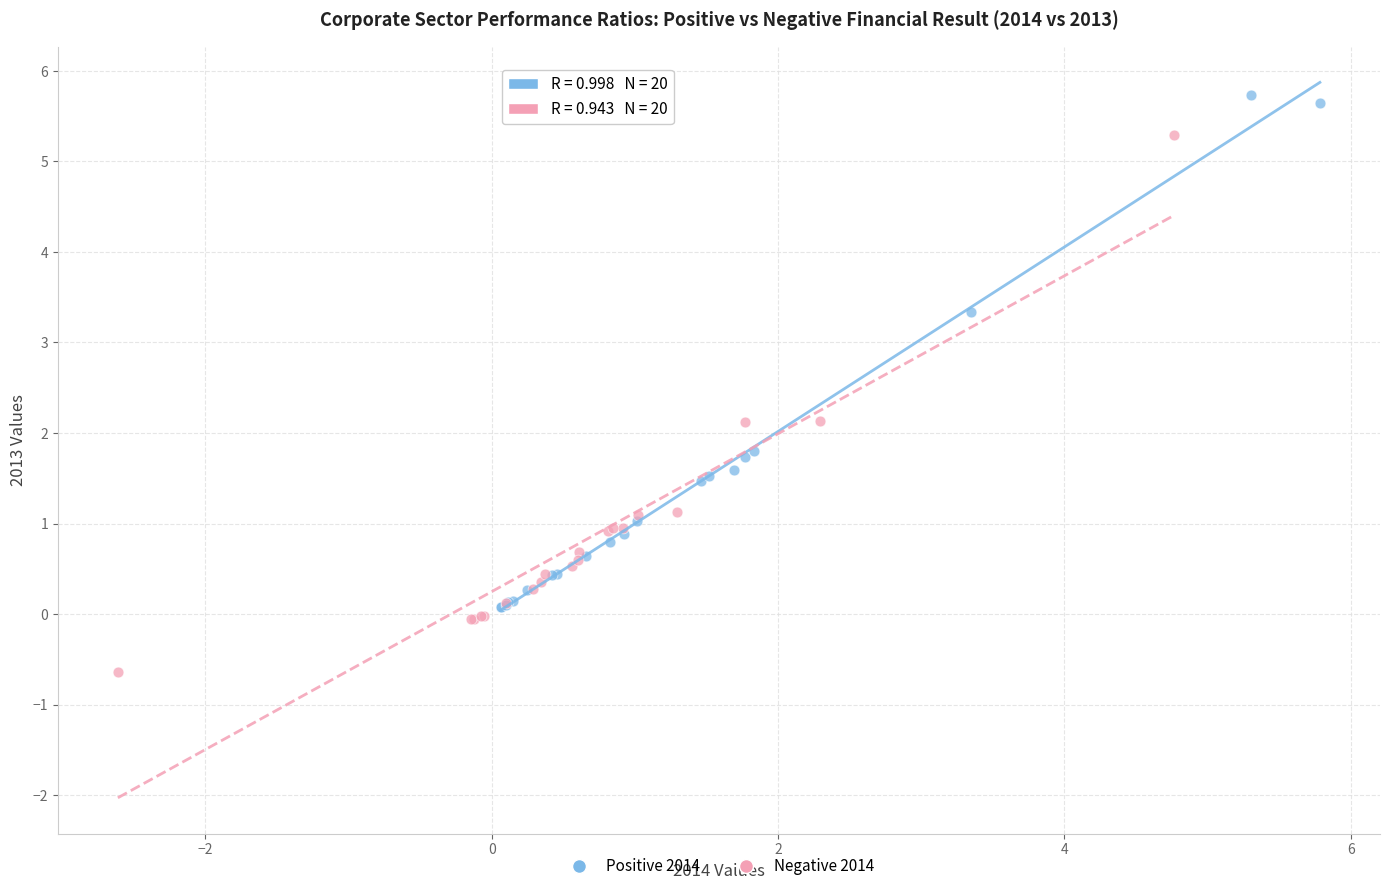

What are all the series names shown in the legend?

Positive 2014, Negative 2014